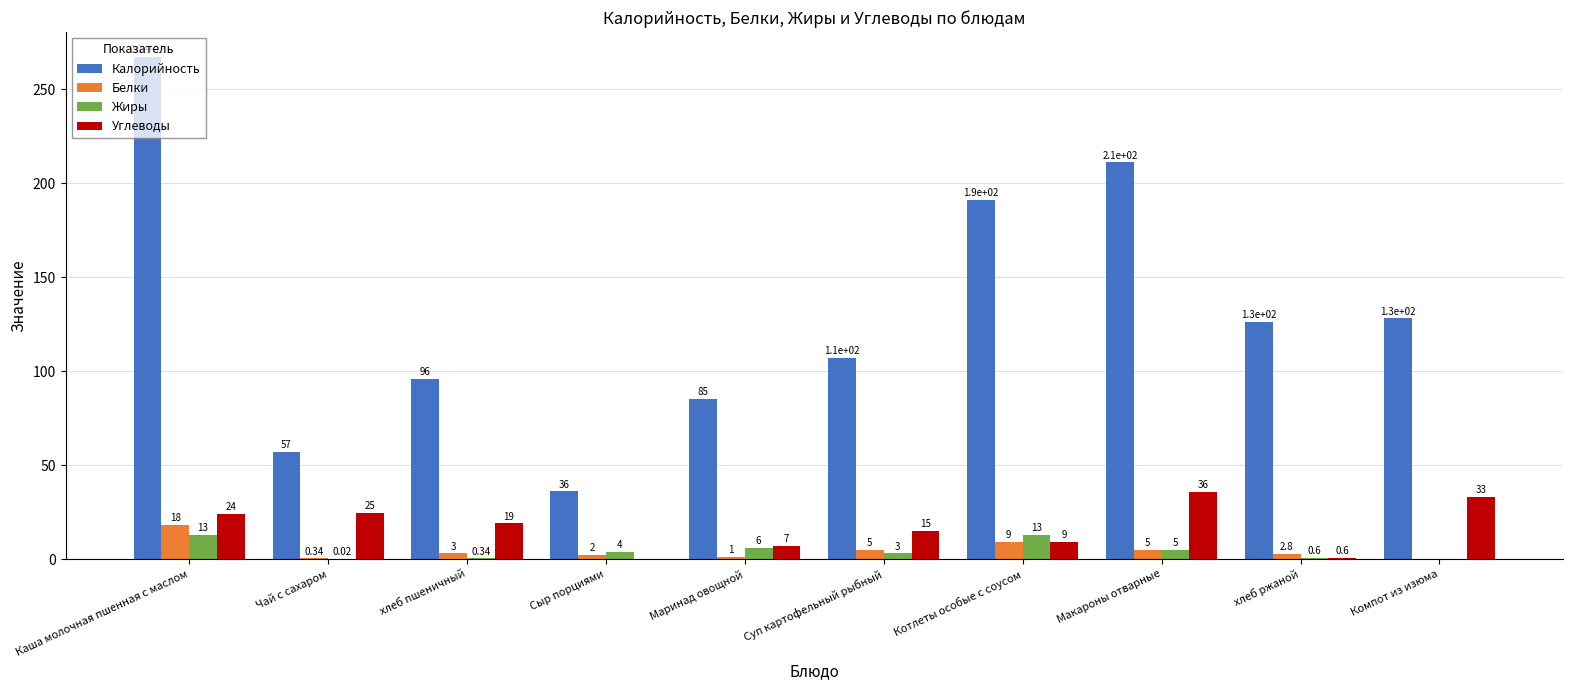

At which label does Жиры first exceed 4?

Каша молочная пшенная с маслом